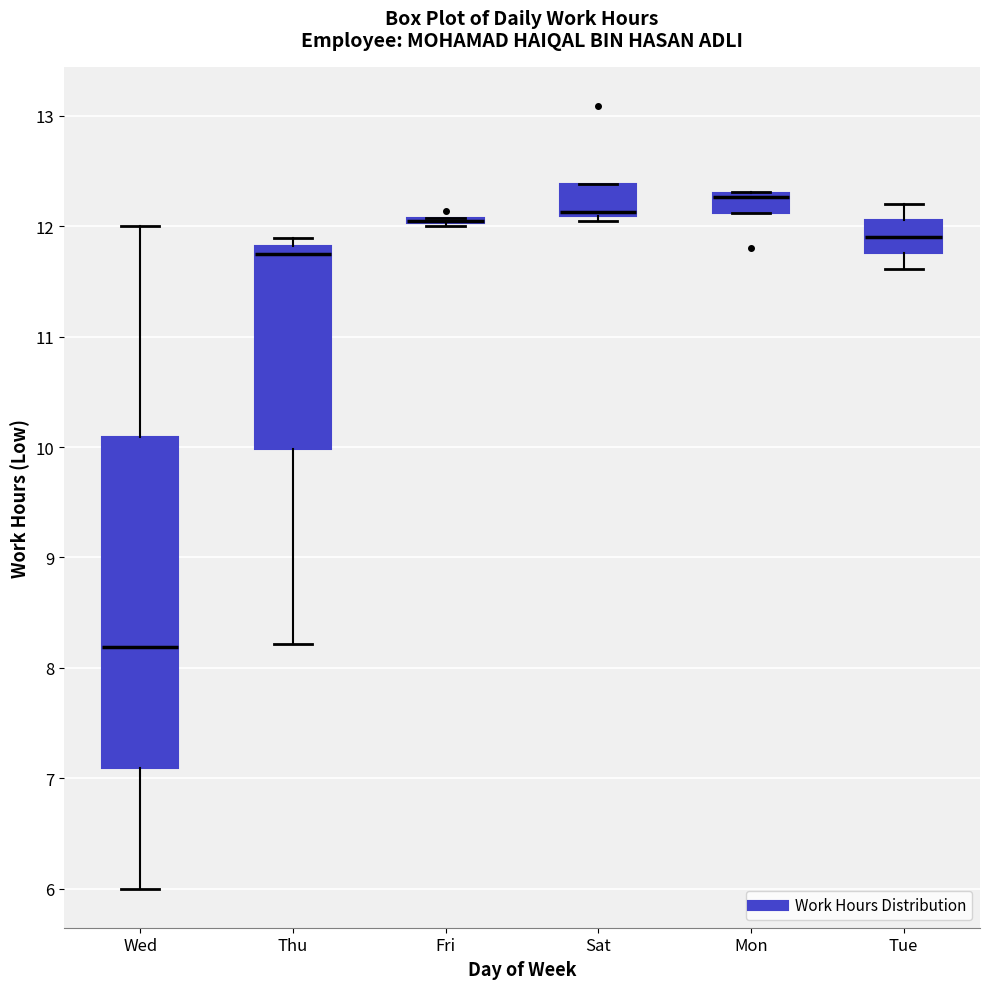

Which box is the tallest, from its lower edge to its upper edge?

Wed